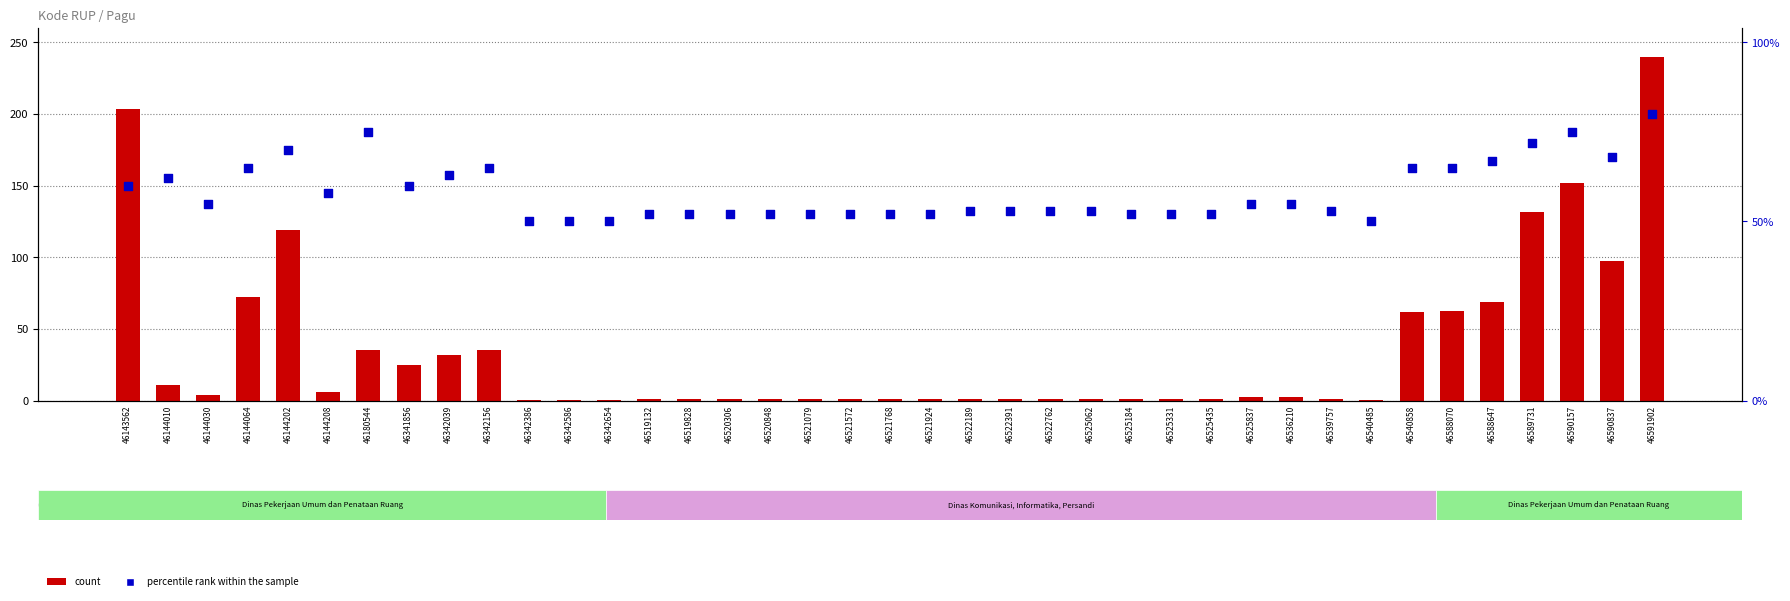

Which series contains the highest Y value?

count